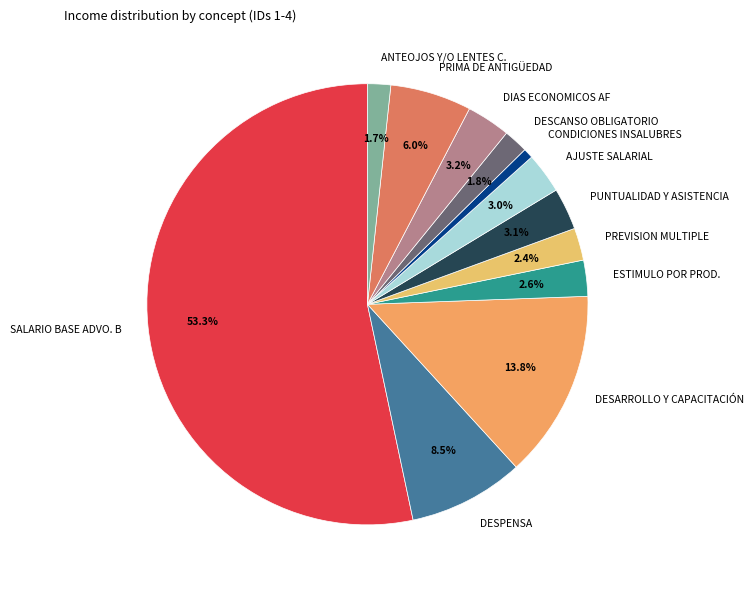

What is the largest slice in the pie chart?

SALARIO BASE ADVO. B